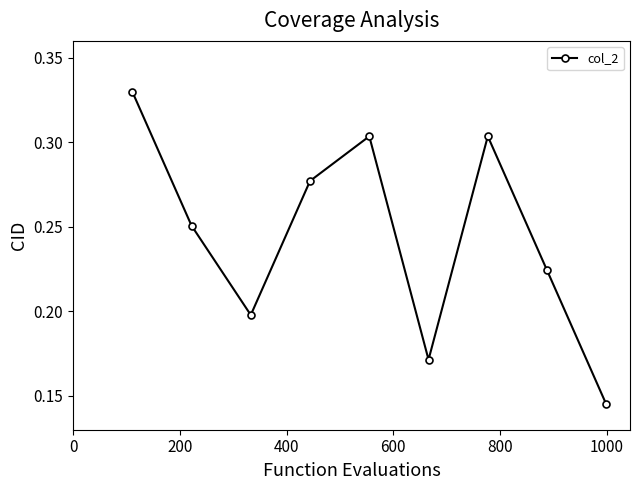

Is this an area chart (filled region under the line)?

No